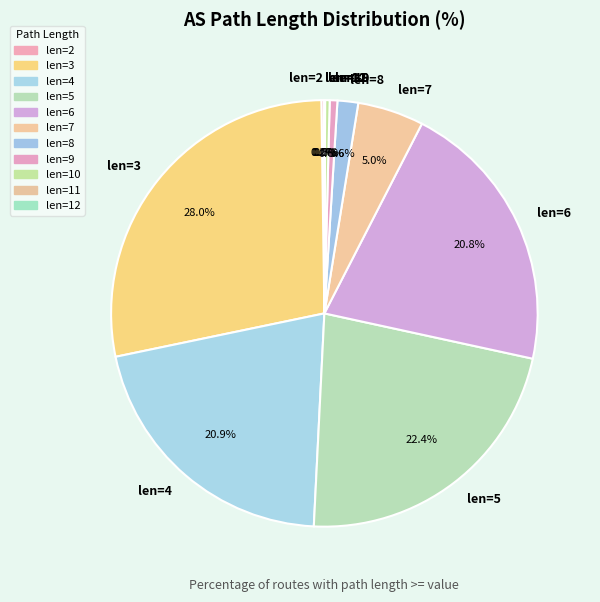

Is there a majority slice in this chart?

No